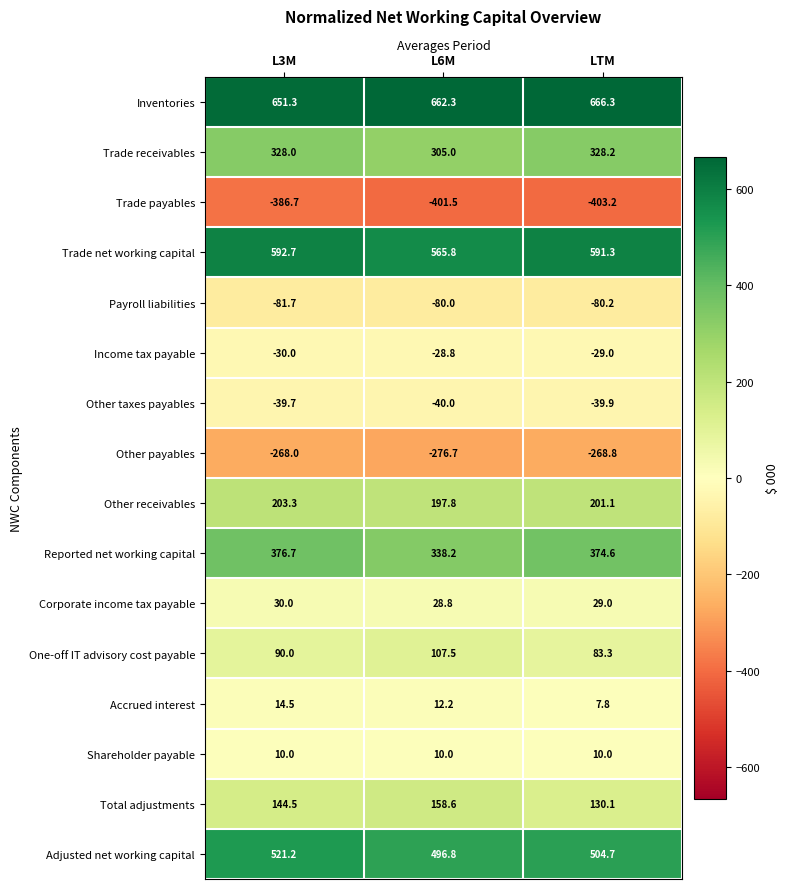

At which label does Trade net working capital reach its peak?

L3M